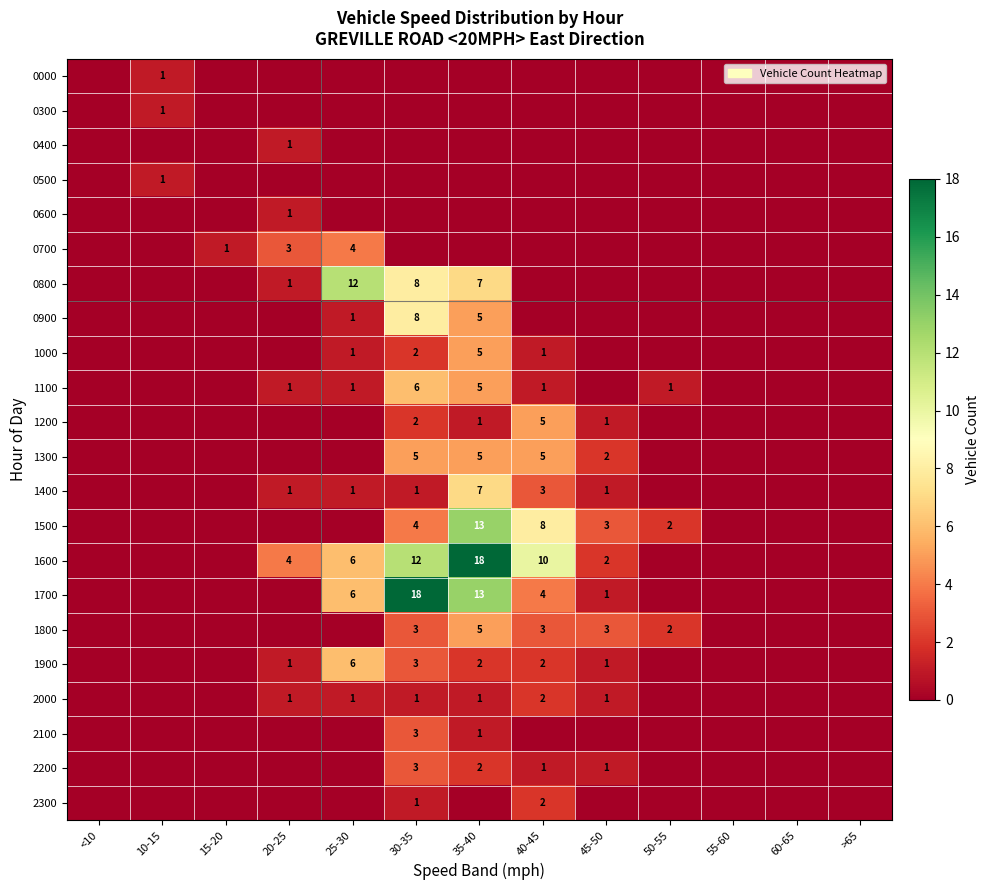

The value of 0300 at 10-15 is 1. True or false?

True